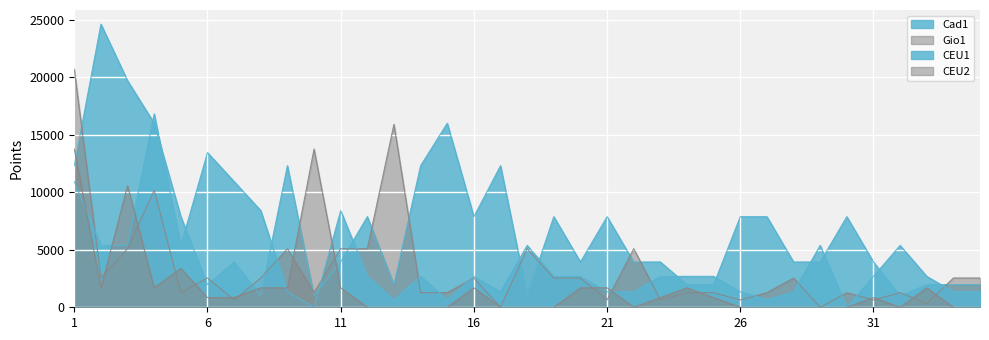

At IOGNA PRAT LUCA, list the series in order from largest to smallest.

Cad1, CEU1, Gio1, CEU2